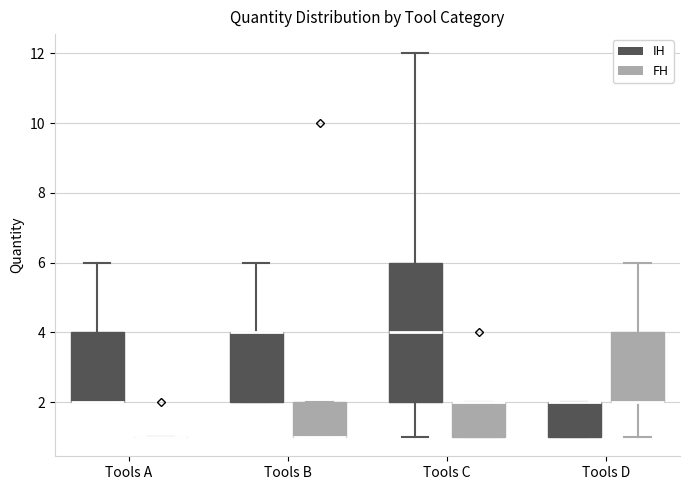

Reading left to right, read every box against the y-axis: the position of its median line, the range the box covers, and the ends of its whiskers. The values are not printed on the chart, so give them approximately, as read against the axis.

Tools A (IH): median 2 (drawn on the box's lower edge), box 2 to 4, whiskers 2 to 6
Tools A (FH): box collapsed to a line at 1, whiskers 1 to 1
Tools B (IH): median 4 (drawn on the box's upper edge), box 2 to 4, whiskers 2 to 6
Tools B (FH): median 1 (drawn on the box's lower edge), box 1 to 2, whiskers 1 to 2
Tools C (IH): median 4, box 2 to 6, whiskers 1 to 12
Tools C (FH): median 2 (drawn on the box's upper edge), box 1 to 2, whiskers 1 to 2
Tools D (IH): median 2 (drawn on the box's upper edge), box 1 to 2, whiskers 1 to 2
Tools D (FH): median 2 (drawn on the box's lower edge), box 2 to 4, whiskers 1 to 6